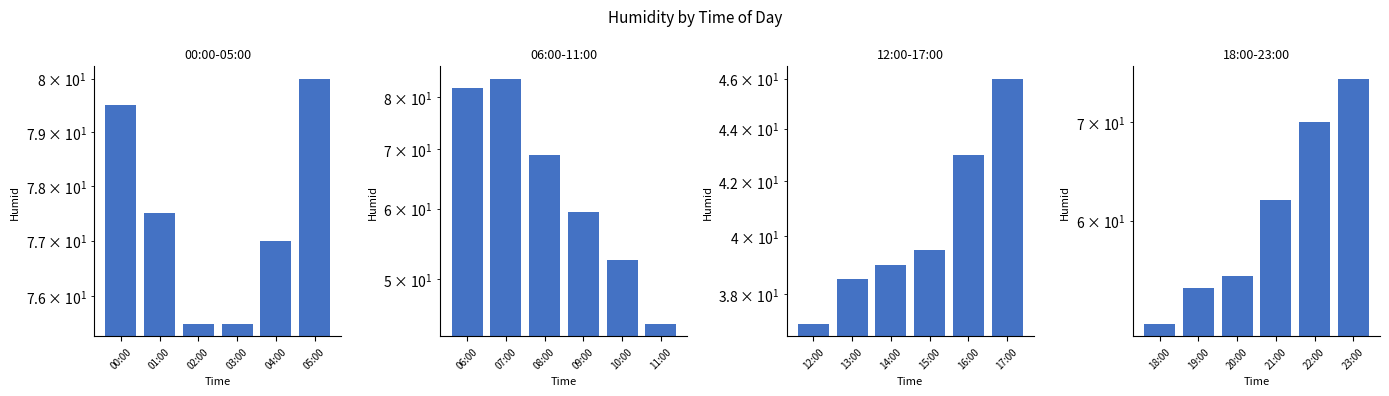

Is it true that the value at 21:00 is 102?

False